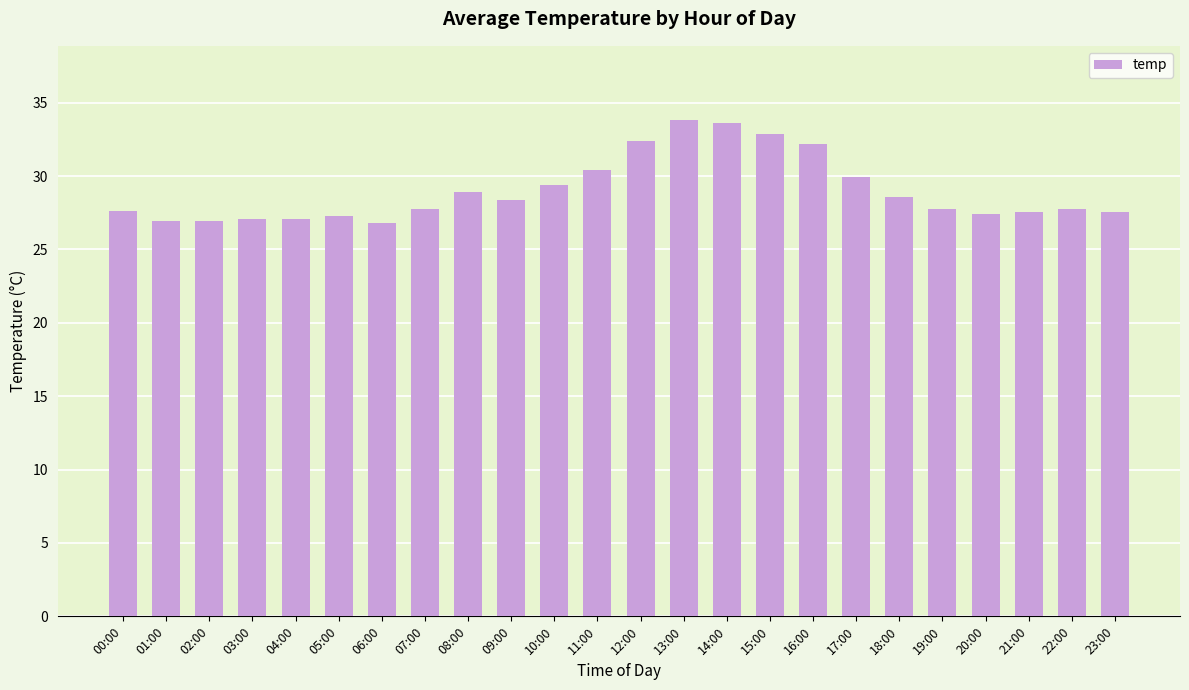

What is the maximum value shown in the chart?

33.8